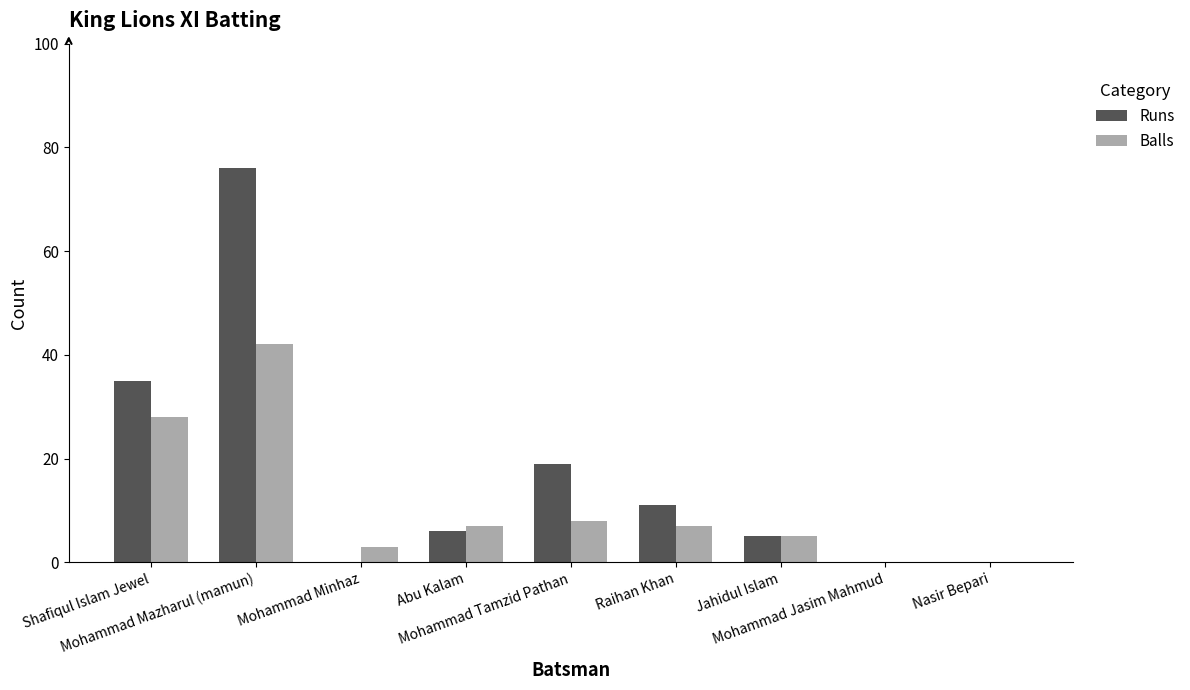

Reading left to right, extract all data points from this chart.

Runs: Shafiqul Islam Jewel=35	Mohammad Mazharul (mamun)=76	Mohammad Minhaz=0	Abu Kalam=6	Mohammad Tamzid Pathan=19	Raihan Khan=11	Jahidul Islam=5	Mohammad Jasim Mahmud=0	Nasir Bepari=0
Balls: Shafiqul Islam Jewel=28	Mohammad Mazharul (mamun)=42	Mohammad Minhaz=3	Abu Kalam=7	Mohammad Tamzid Pathan=8	Raihan Khan=7	Jahidul Islam=5	Mohammad Jasim Mahmud=0	Nasir Bepari=0